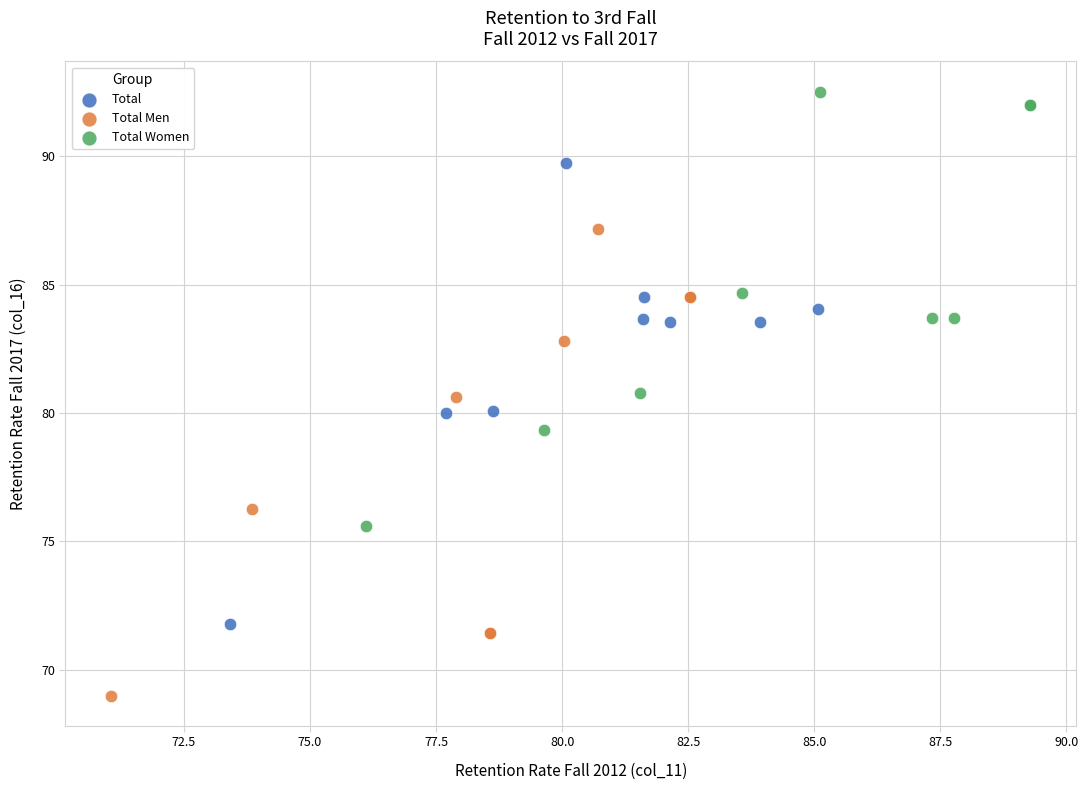

What are all the series names shown in the legend?

Total, Total Men, Total Women